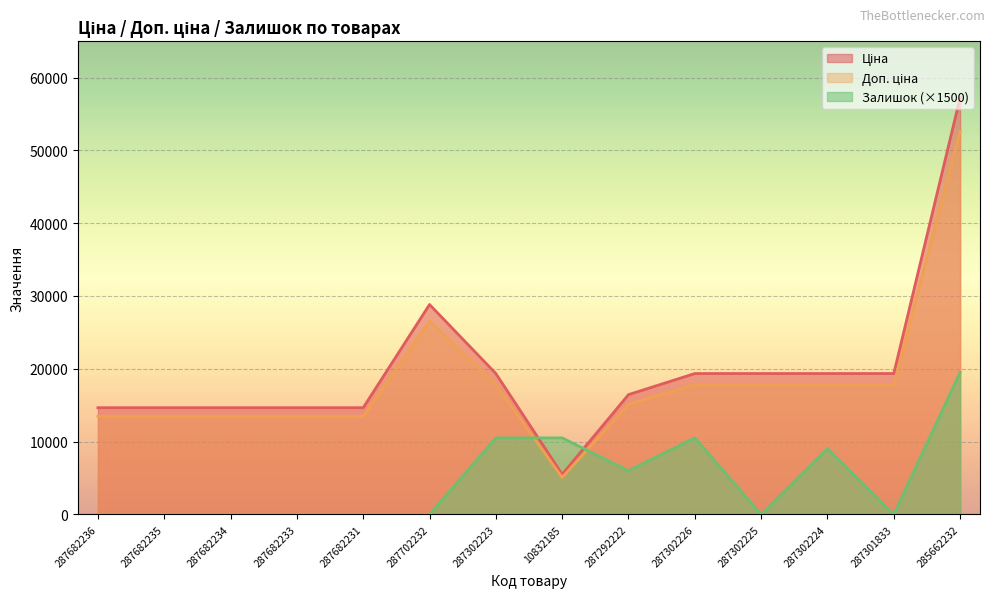

In Залишок, how many points are lower than both neighbors (excluding endpoints)?

3